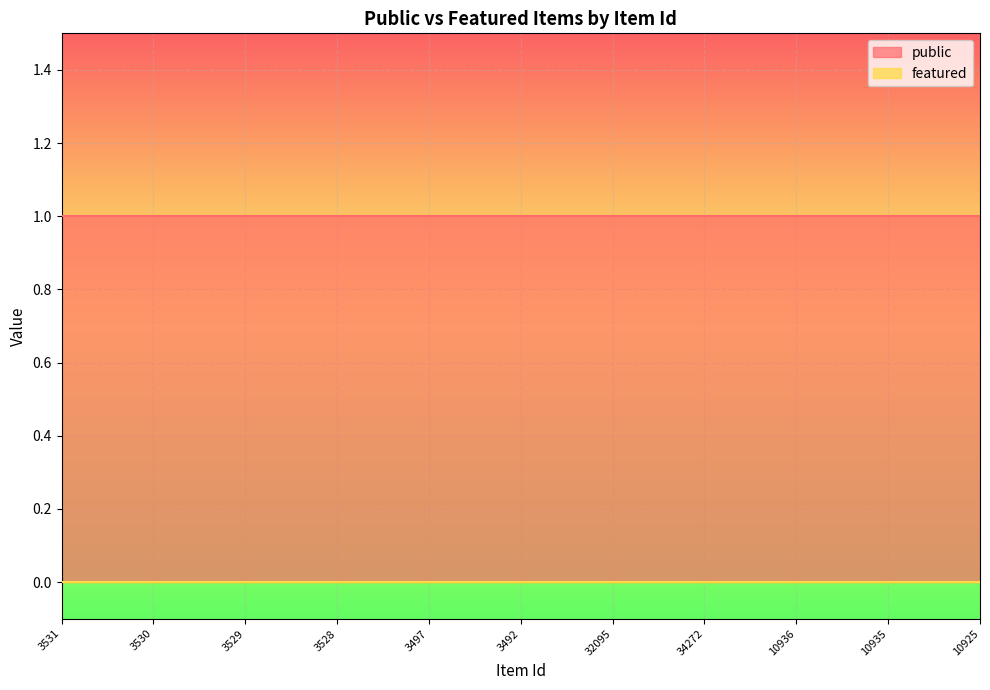

List the series in order of their peak value, highest first.

public, featured